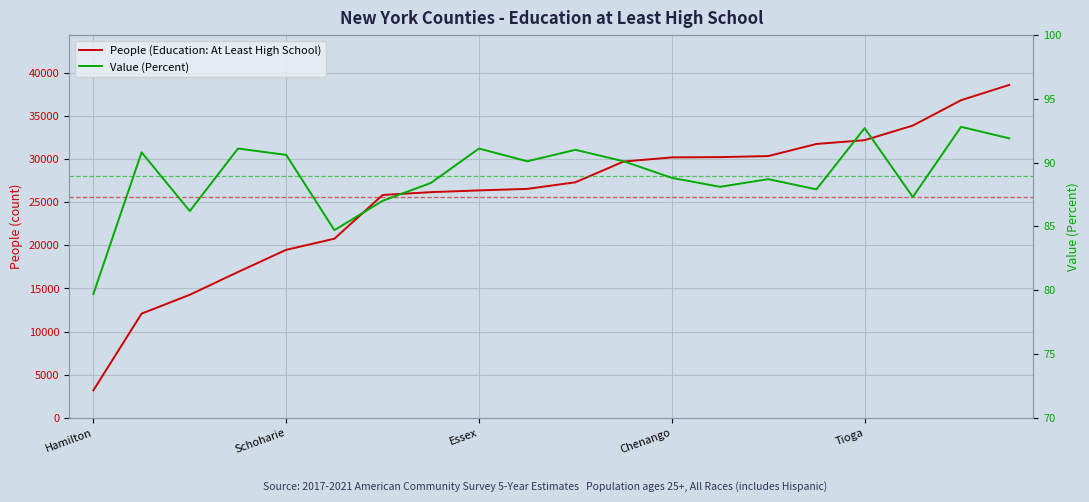

True or false: People (Education: At Least High School) and Value (Percent) cross at least once.

False